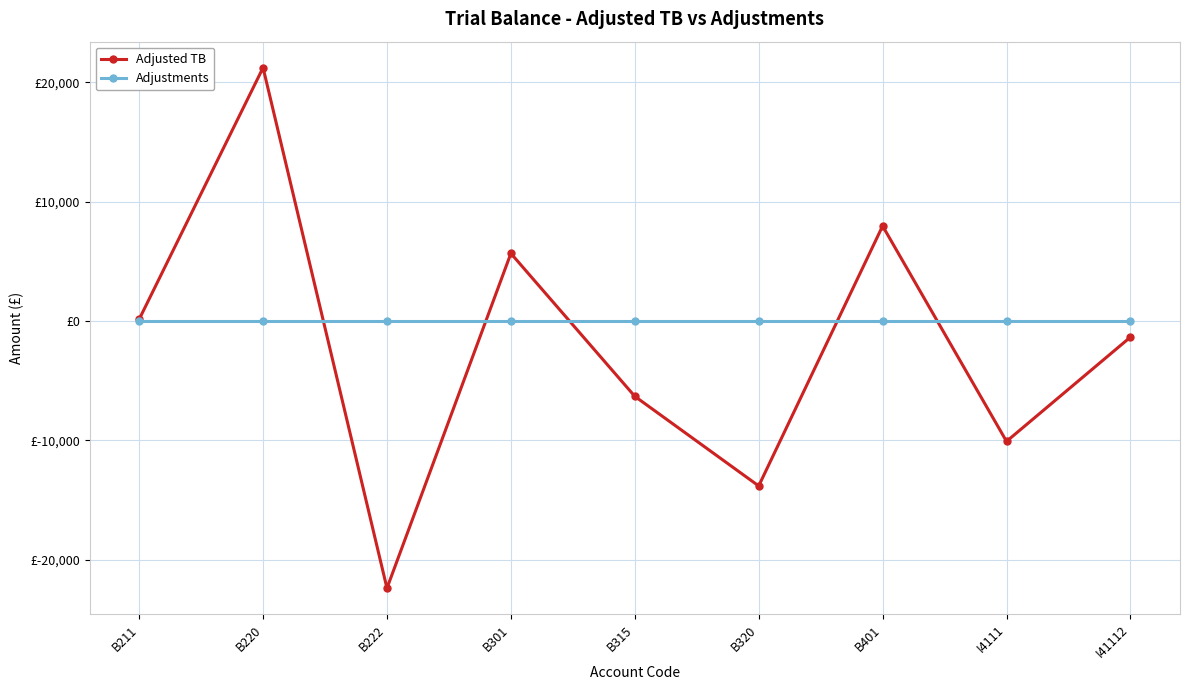

Does the chart have visible grid lines?

Yes